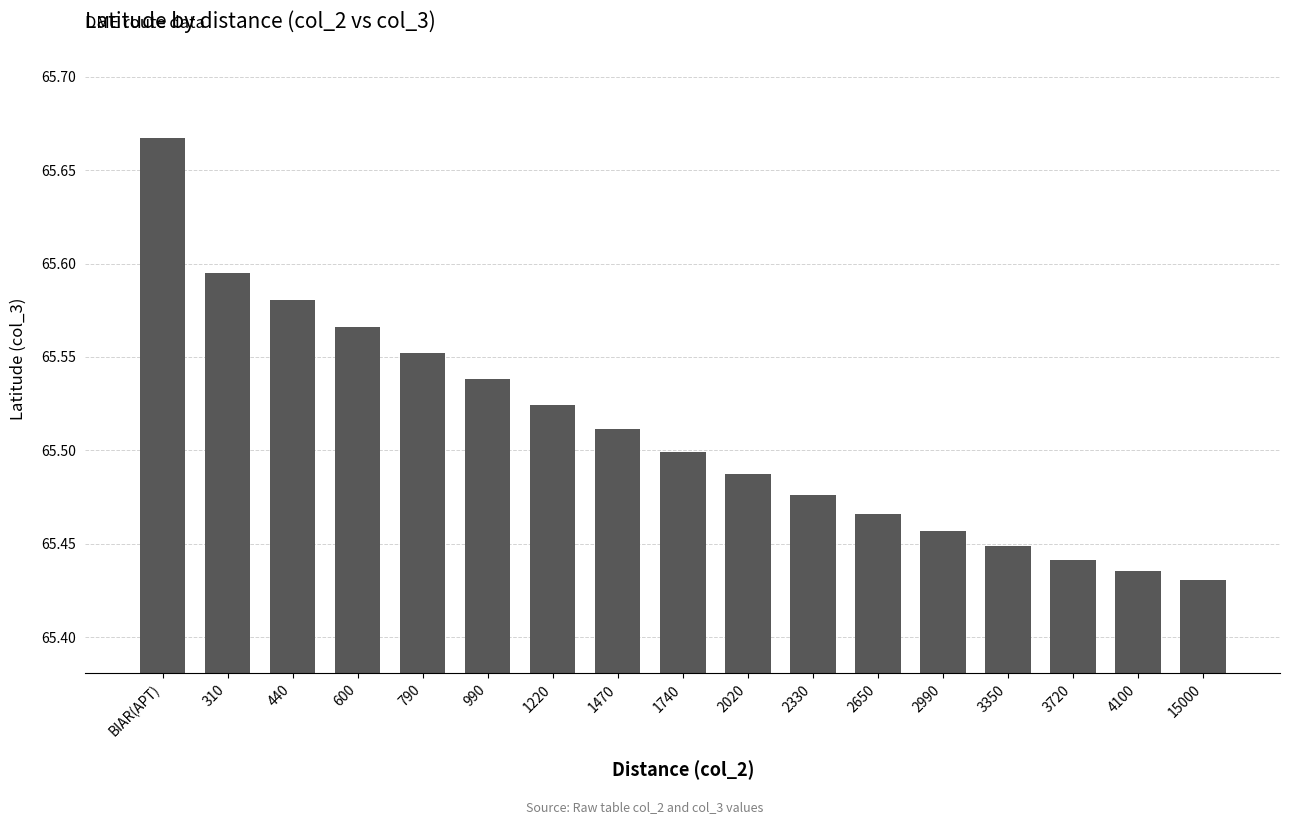

Between 3720 and 990, which is larger?

990